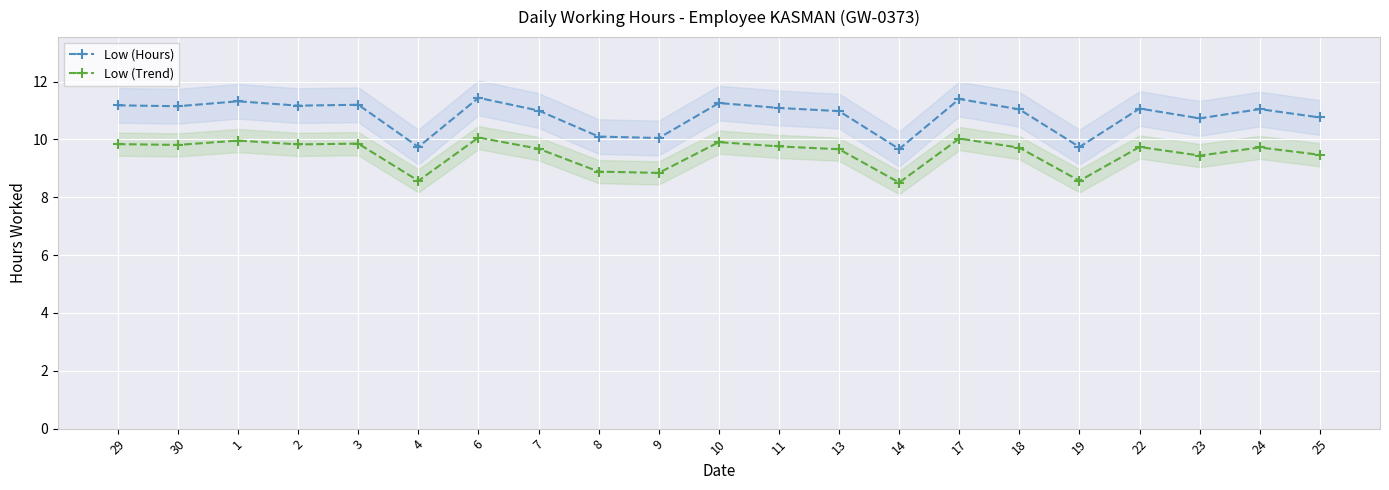

How many data points in Low (Trend) are less than 9?

5